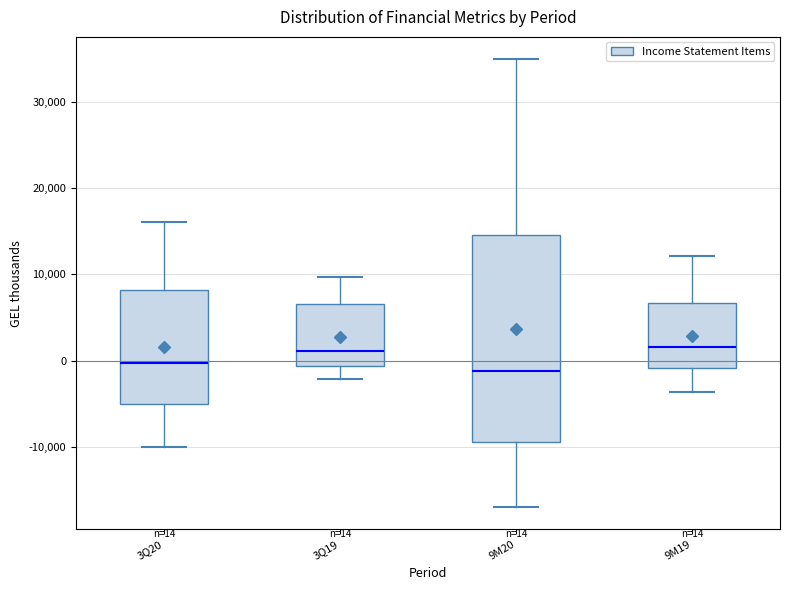

Comparing the boxes themselves (not the whiskers), which one is the tallest?

9M20